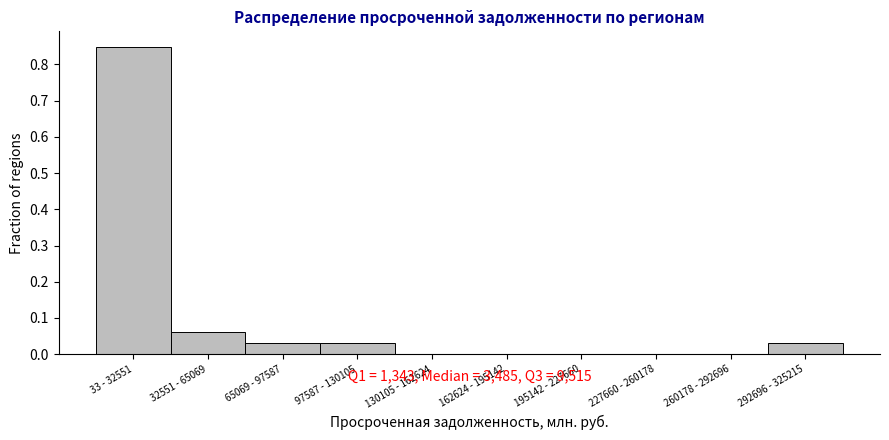

True or false: the data shows 0.4 at 162624 - 195142.

False